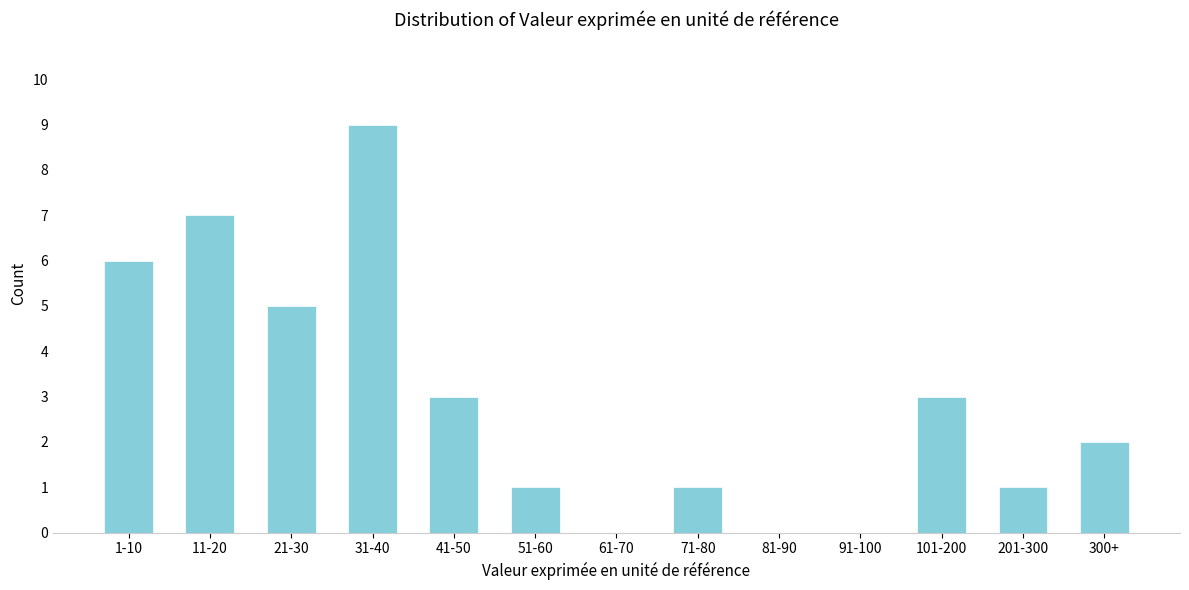

Reading left to right, list all the values displayed in this chart.

1-10=6	11-20=7	21-30=5	31-40=9	41-50=3	51-60=1	61-70=0	71-80=1	81-90=0	91-100=0	101-200=3	201-300=1	300+=2